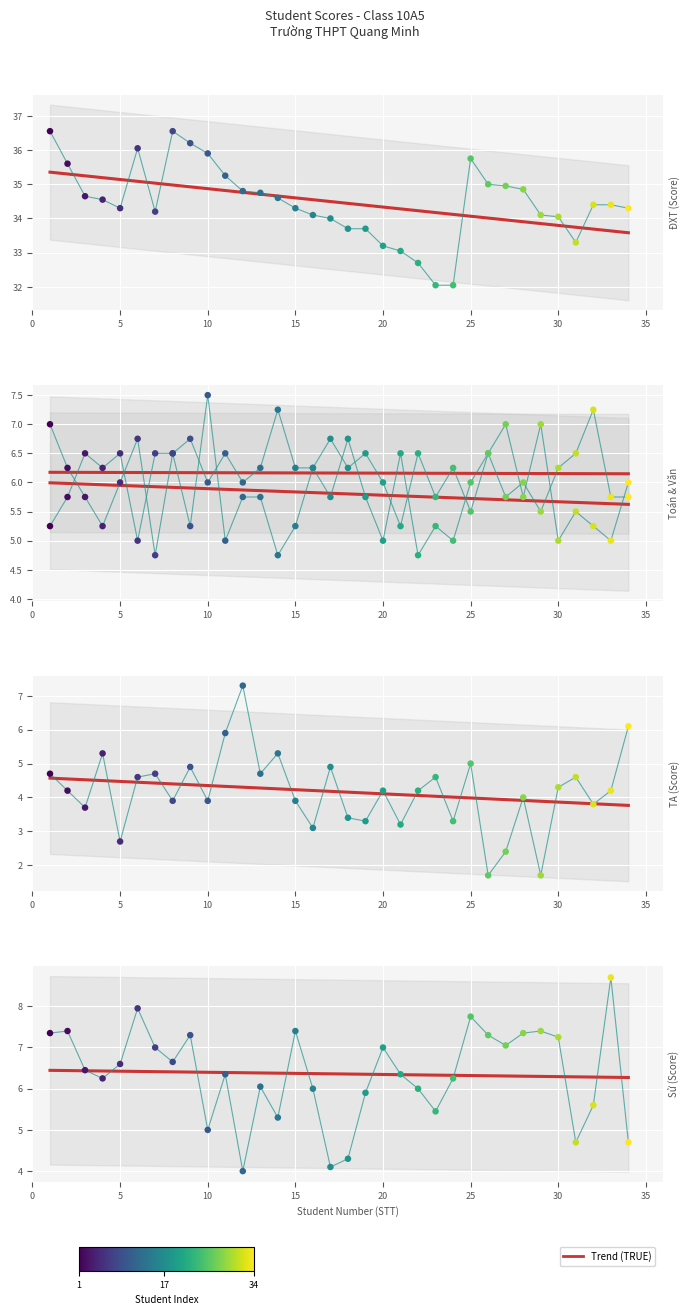

Is the value of Toán at 22 greater than the value of Văn at 32?

No